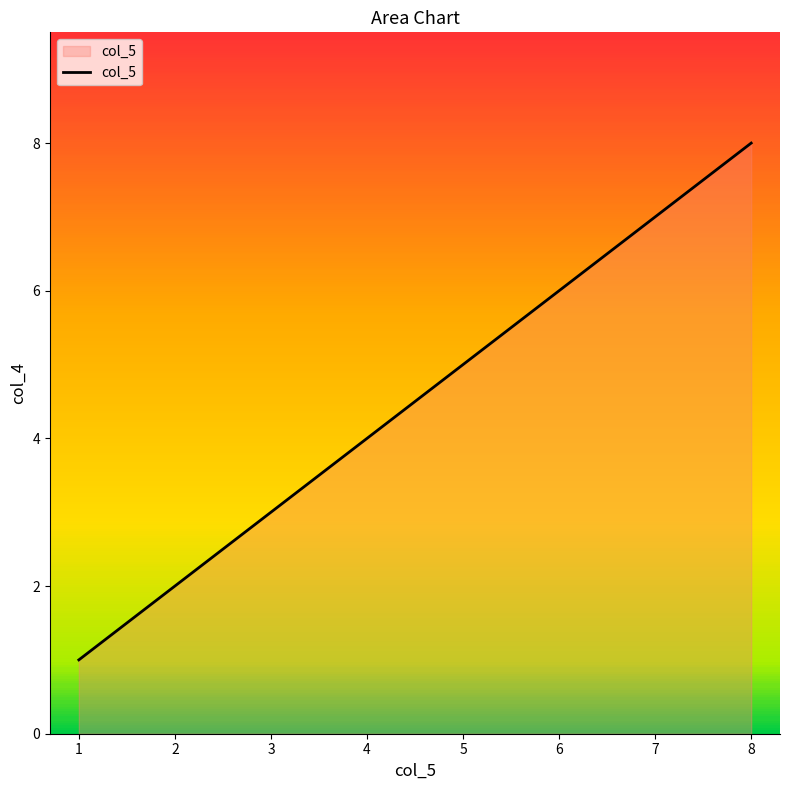

What is the ratio of the value at 4 to the value at 5?

0.8